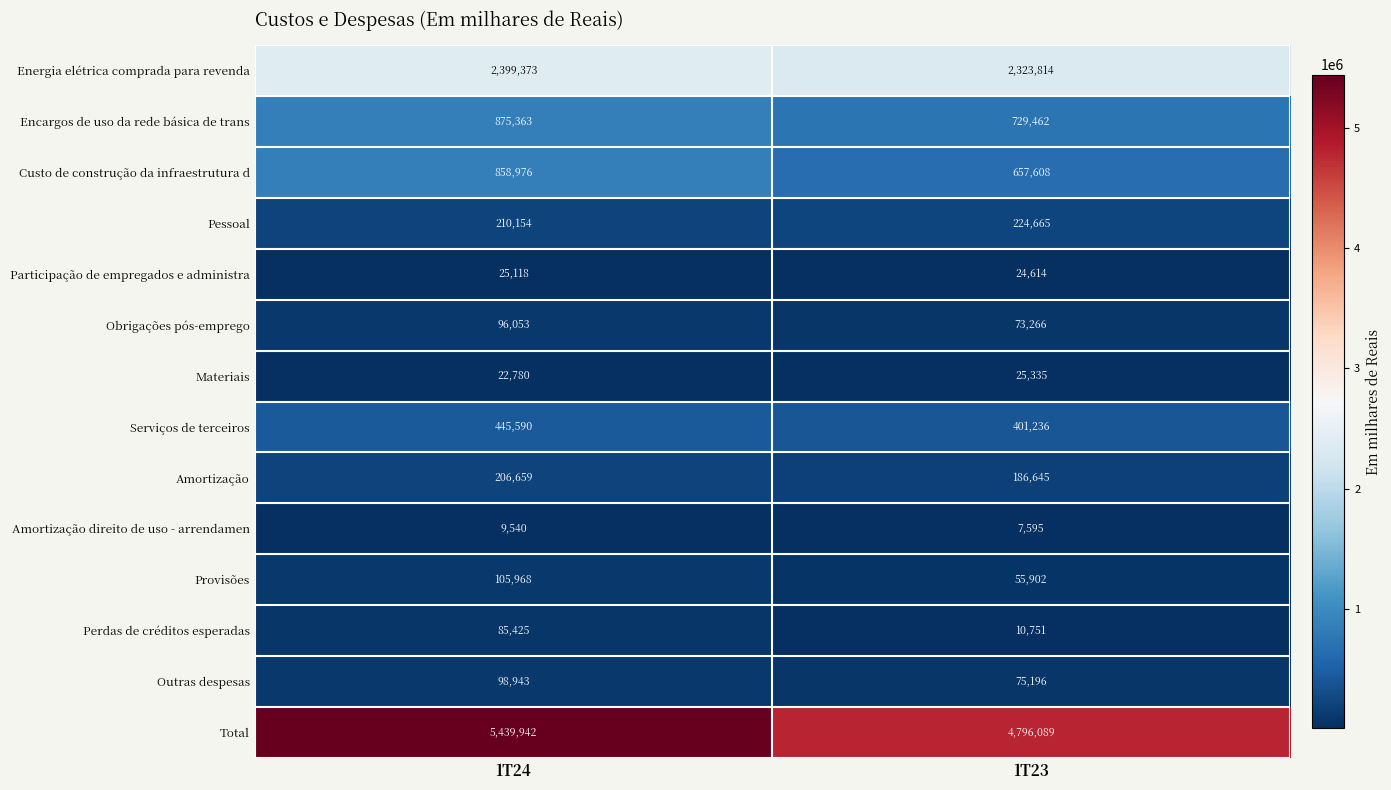

What is the difference between the maximum and minimum values in the Total series?

643853